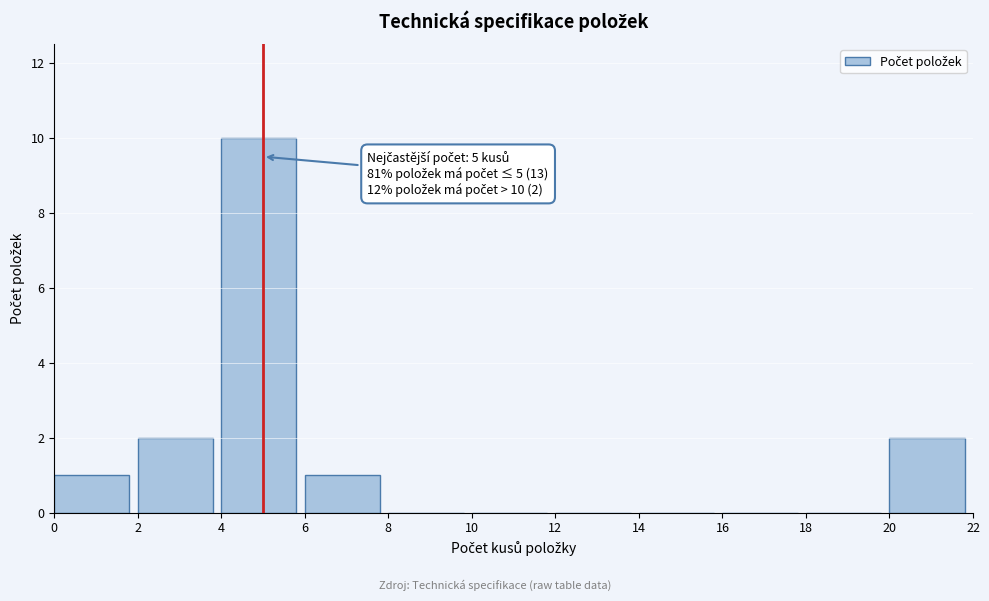

Over which range of the x-axis is the bar tallest?

4 to 6